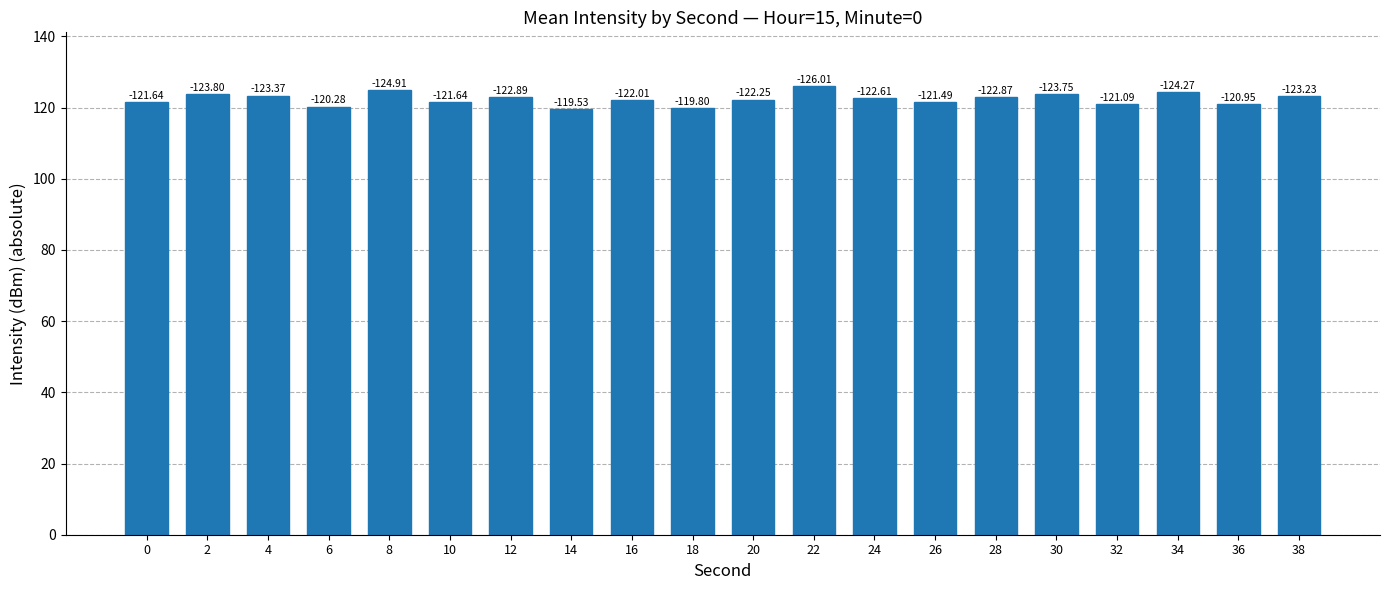

What is the difference between the second highest and minimum values?

5.4